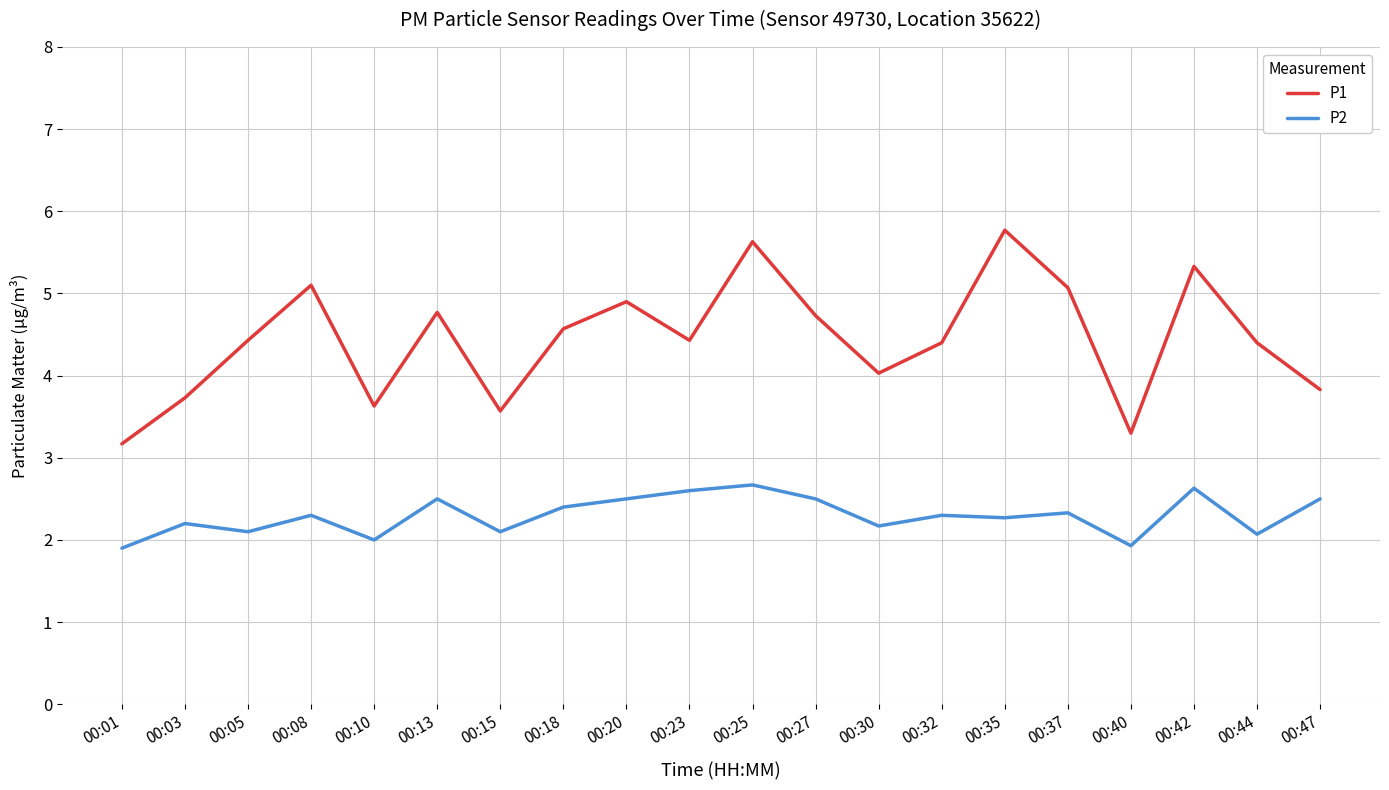

At which label does P2 first exceed 2?

00:03